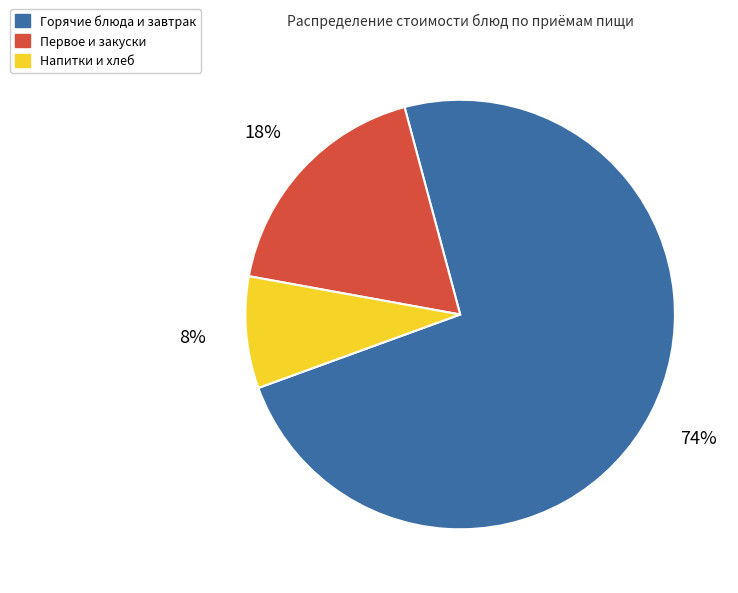

To the nearest percent, what is the average slice percentage?

33%